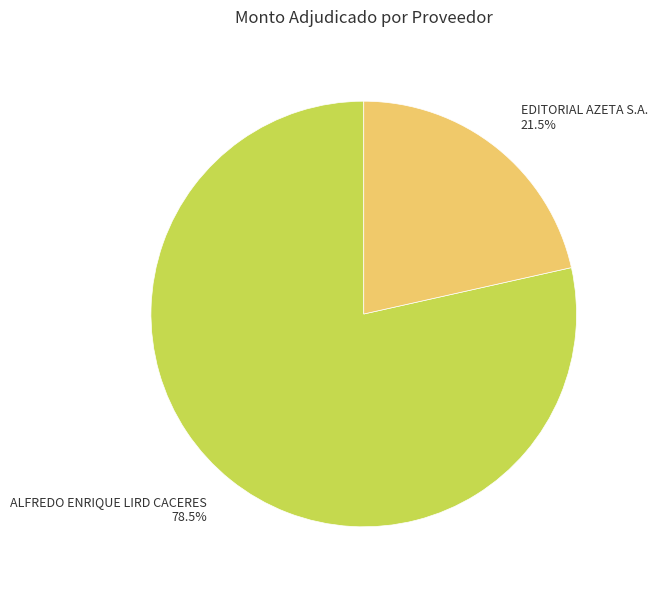

Which has a higher value, EDITORIAL AZETA S.A. or ALFREDO ENRIQUE LIRD CACERES?

ALFREDO ENRIQUE LIRD CACERES